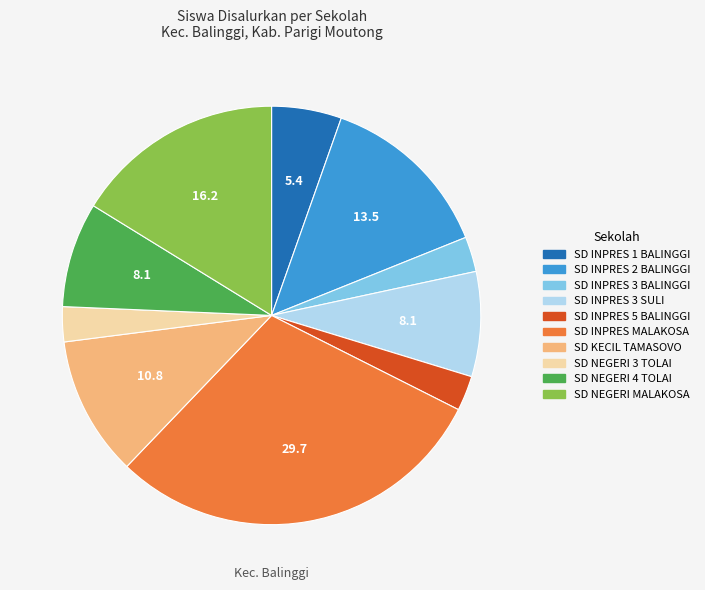

What is the largest slice in the pie chart?

SD INPRES MALAKOSA